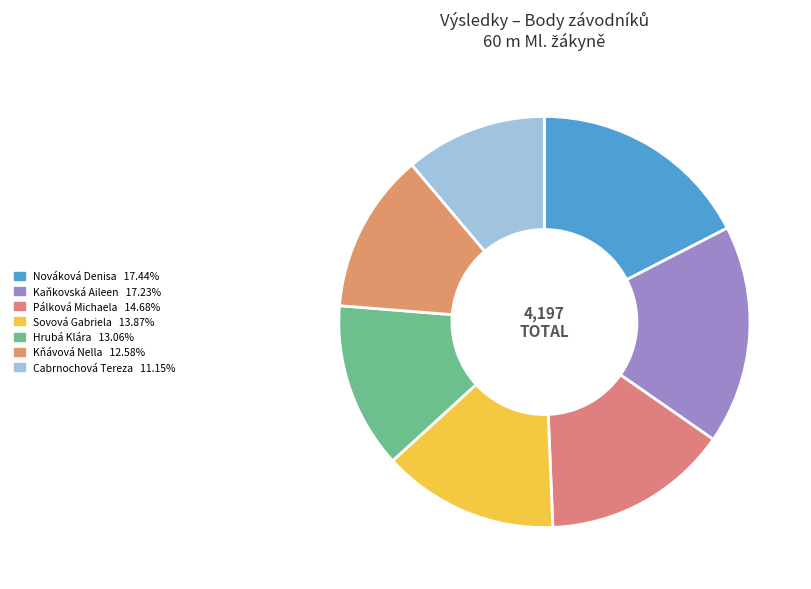

Is it true that Pálková Michaela is 15% of the pie?

True